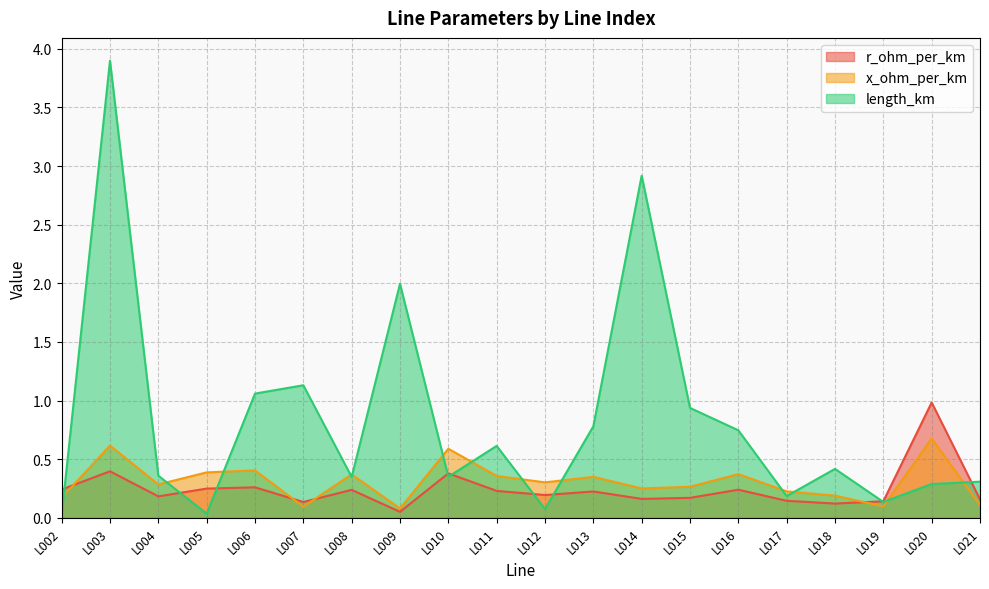

At which category does x_ohm_per_km reach its first local valley?

L004